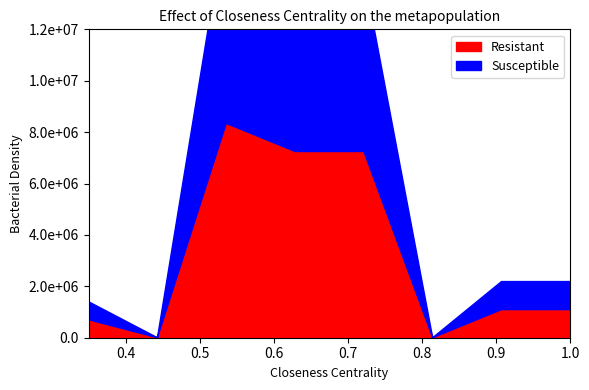

Reading left to right, what are all the values shown in this chart?

Resistant: 26310=700000.0	26320=0.0	26400=8340452.9	26410=7246576.3	26411=7246576.3	26412=0.0	26420=1093876.6	26421=1093876.6
Susceptible: 26310=700000.0	26320=0.0	26400=7992275.2	26410=6900661.2	26411=6900661.2	26412=0.0	26420=1091614.0	26421=1091614.0